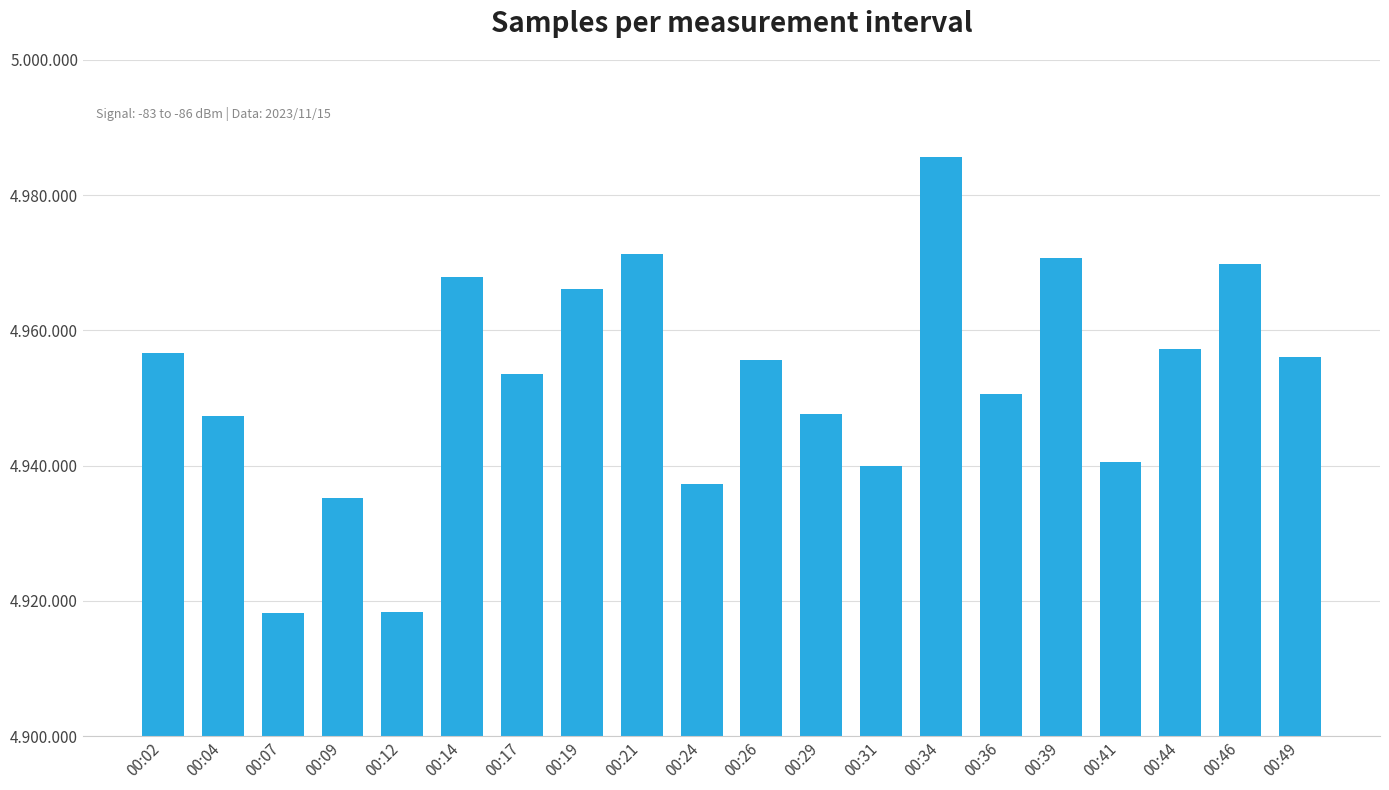

What is the approximate value at 00:26?

4955633